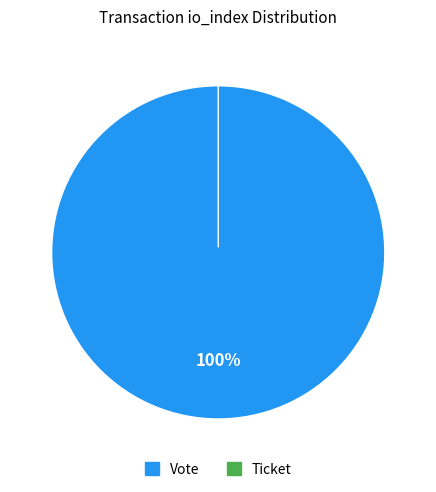

To the nearest percent, what is the difference between the Vote and Ticket slice percentages?

100%